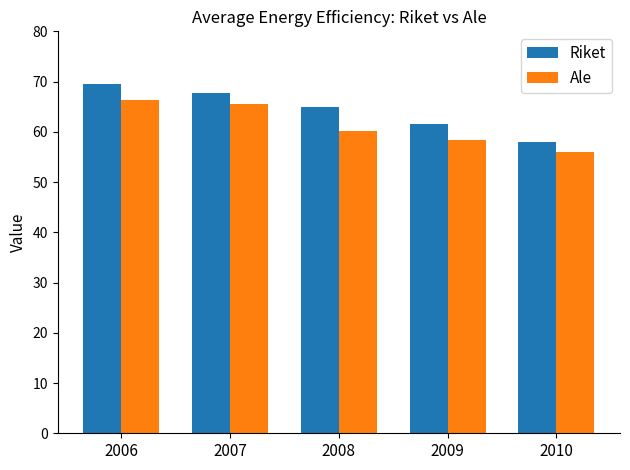

What is the average value of the Ale series?

61.2